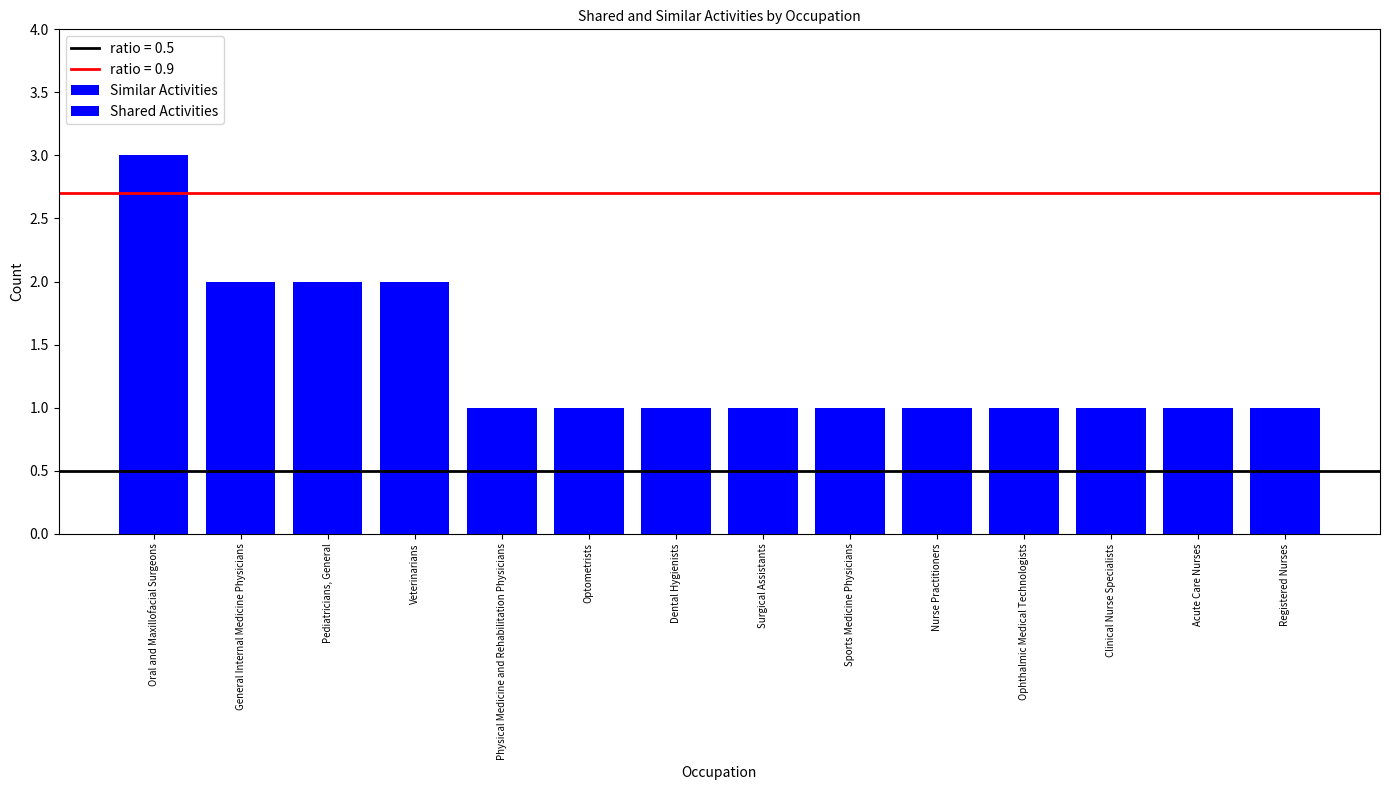

Which category has the highest value in the Similar Activities series?

Oral and Maxillofacial Surgeons